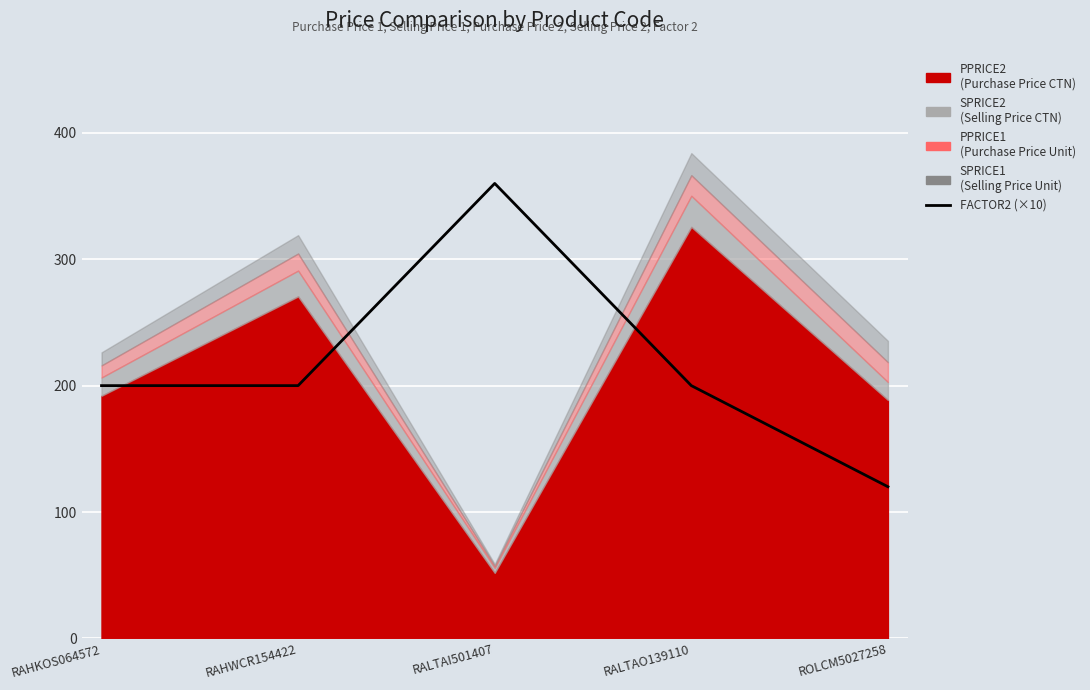

At which category does the data reach its first local peak?

RALTAI501407